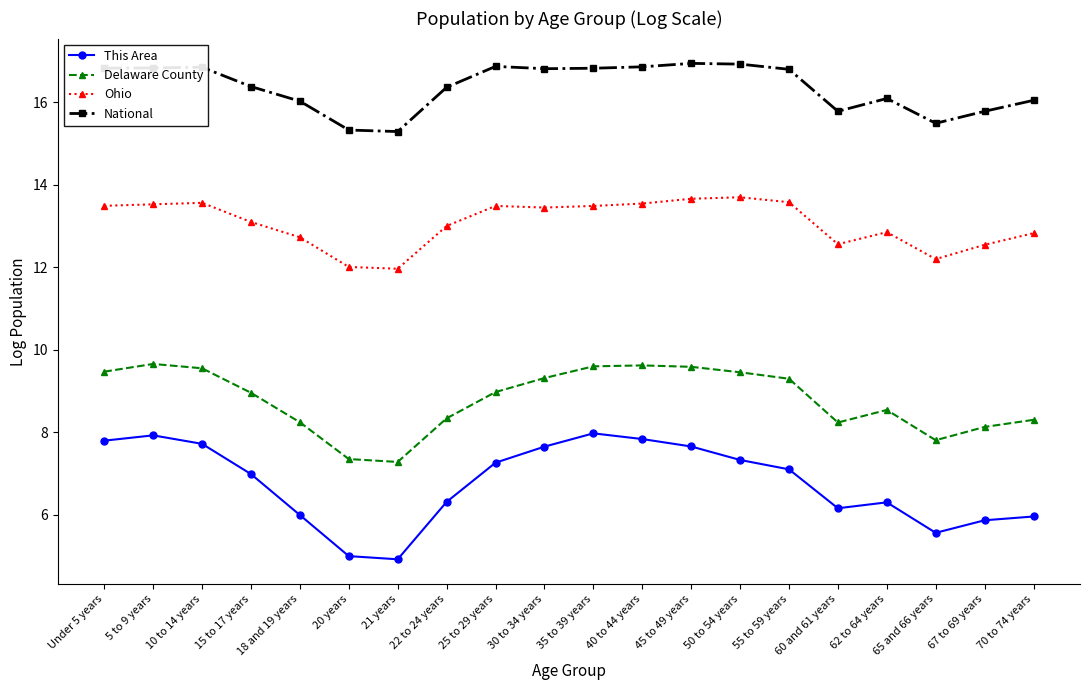

What is the approximate value of This Area at 70 to 74 years?

6.0